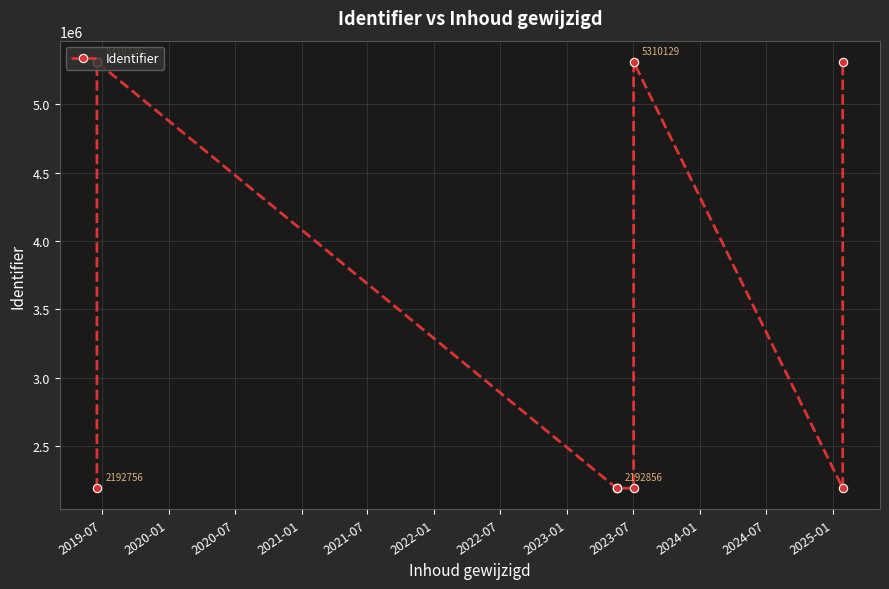

What is the sum of the values at 2024-07 and 2022-01?

4385507